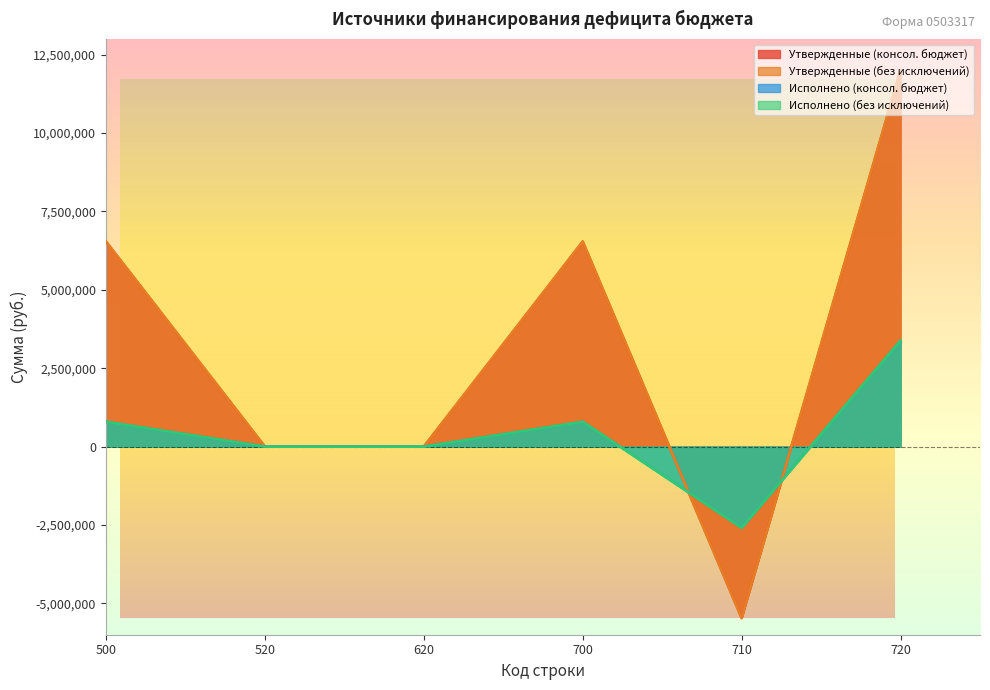

Where do Утвержденные (без исключений) and Исполнено (без исключений) first cross each other?

700 and 710